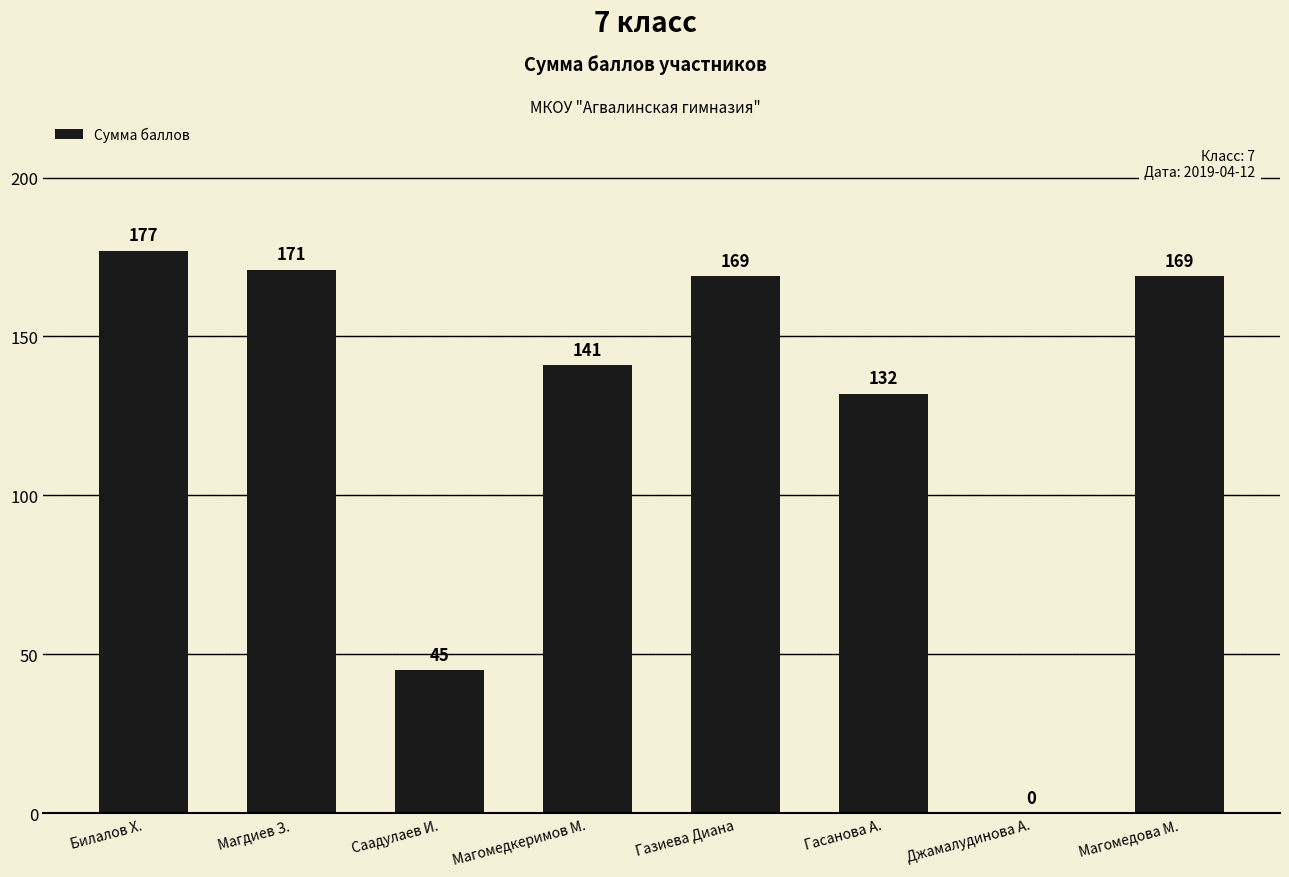

Count the number of data series in this chart.

1